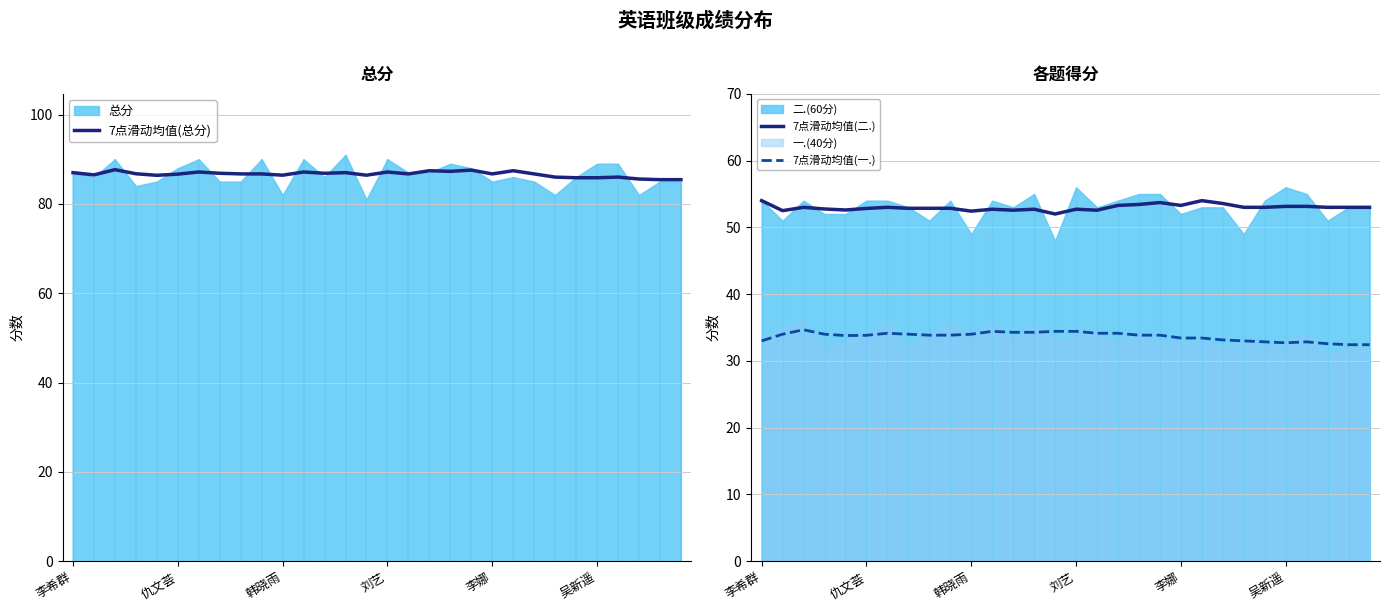

Is the value of 7点滑动均值(一.) at 韩晓雨 greater than the value of 7点滑动均值(二.) at 刘艺?

No